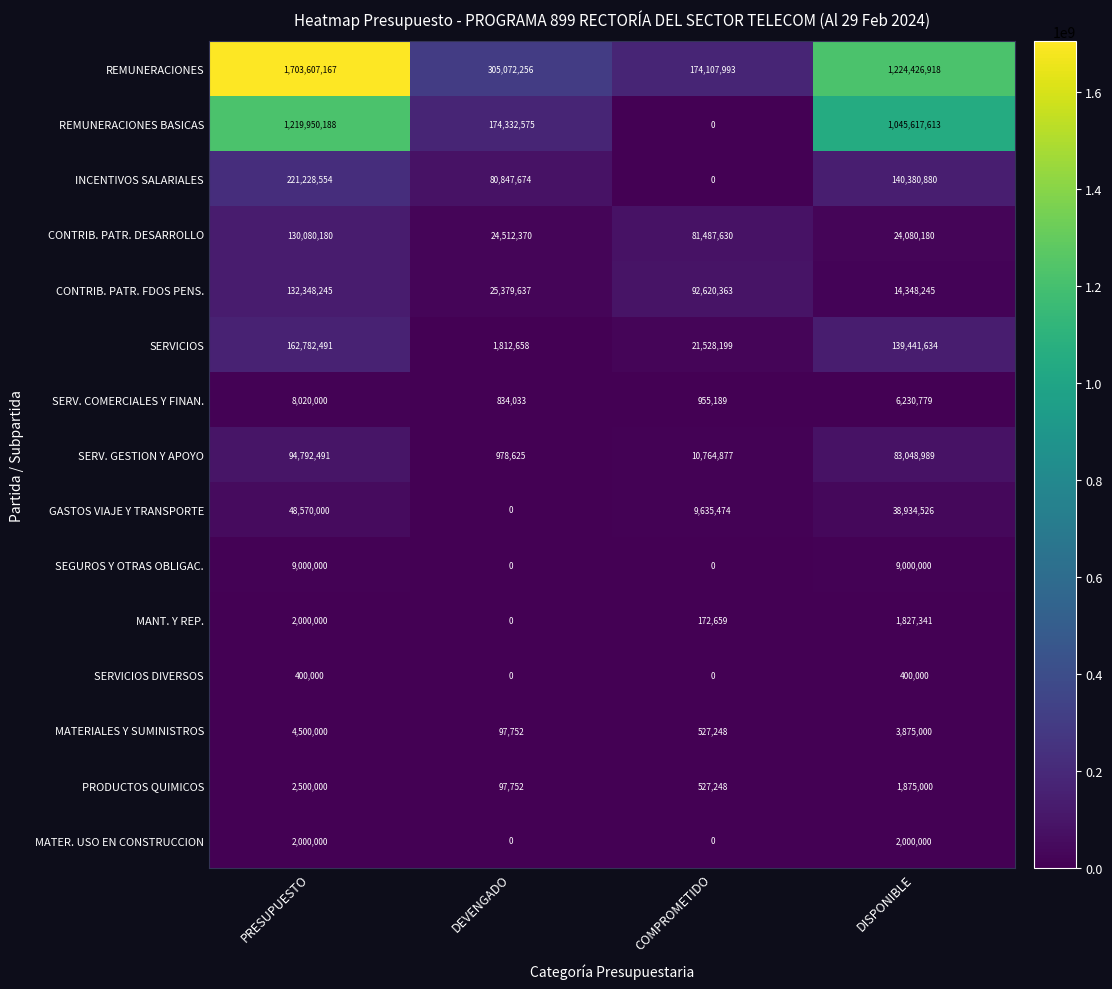

True or false: INCENTIVOS SALARIALES has a value of 377150515 at PRESUPUESTO.

False